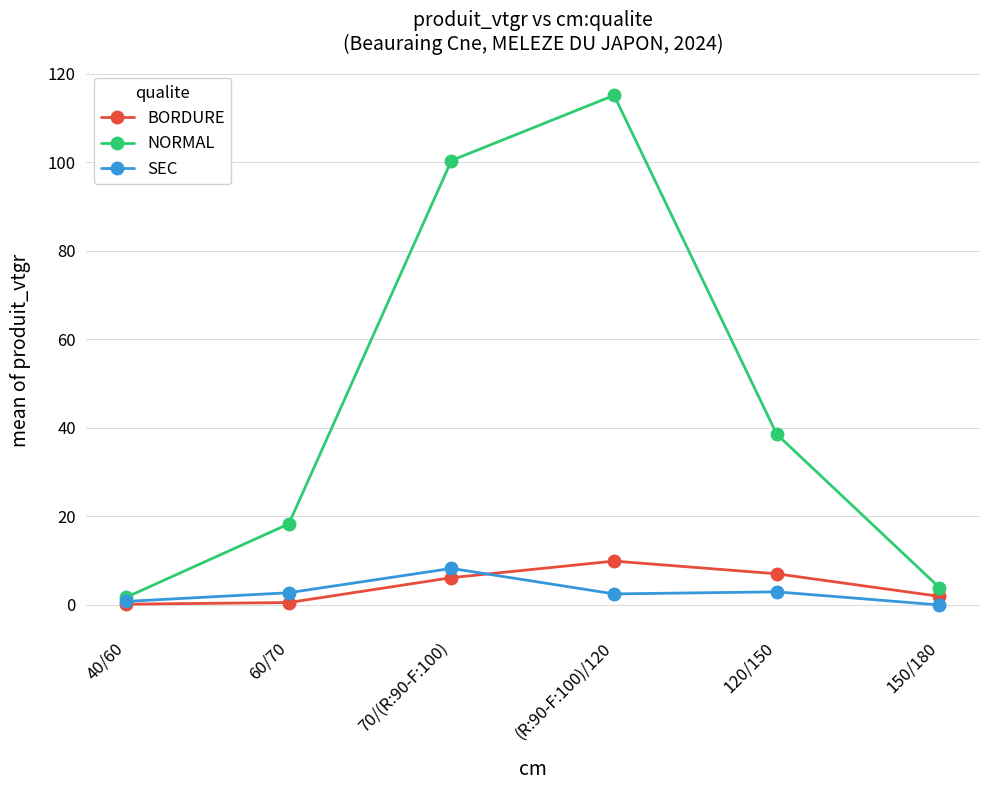

Which series has the widest spread of values?

NORMAL